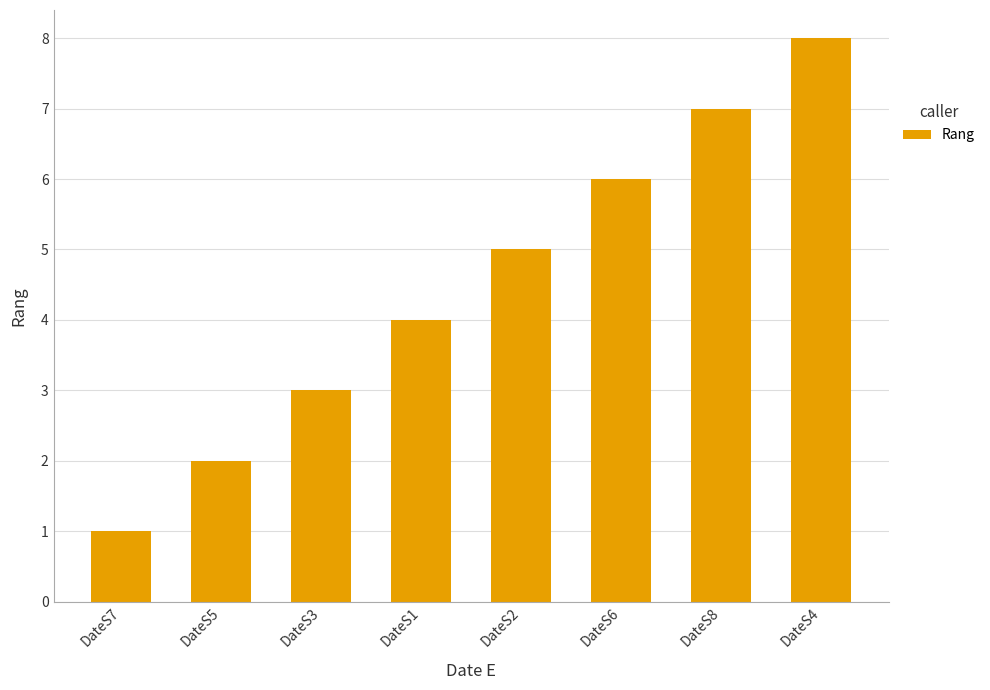

What is the difference between the second highest and second lowest values?

5